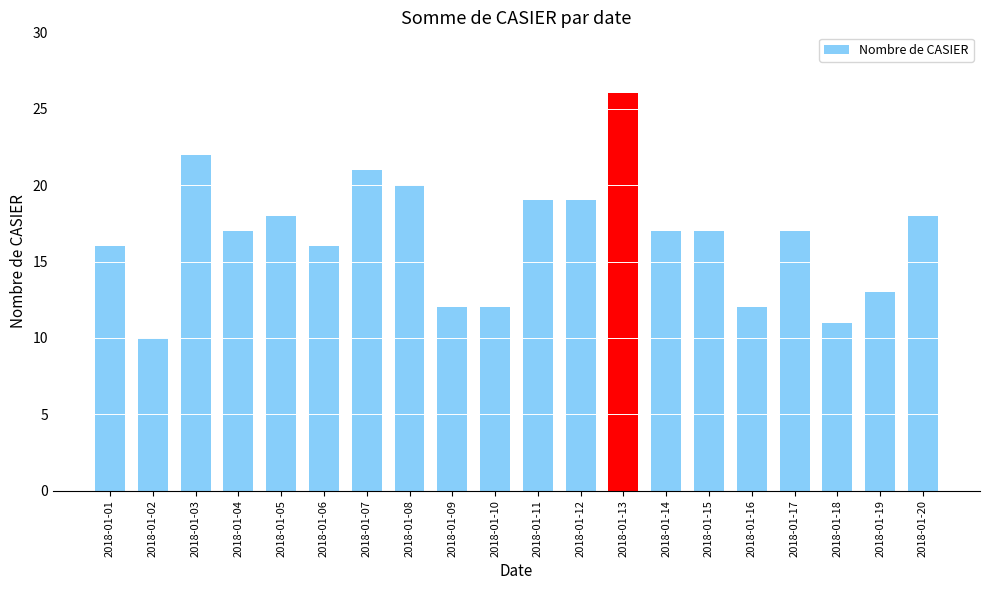

Approximately how many times larger is the value at 2018-01-15 compared to 2018-01-04?

1.0